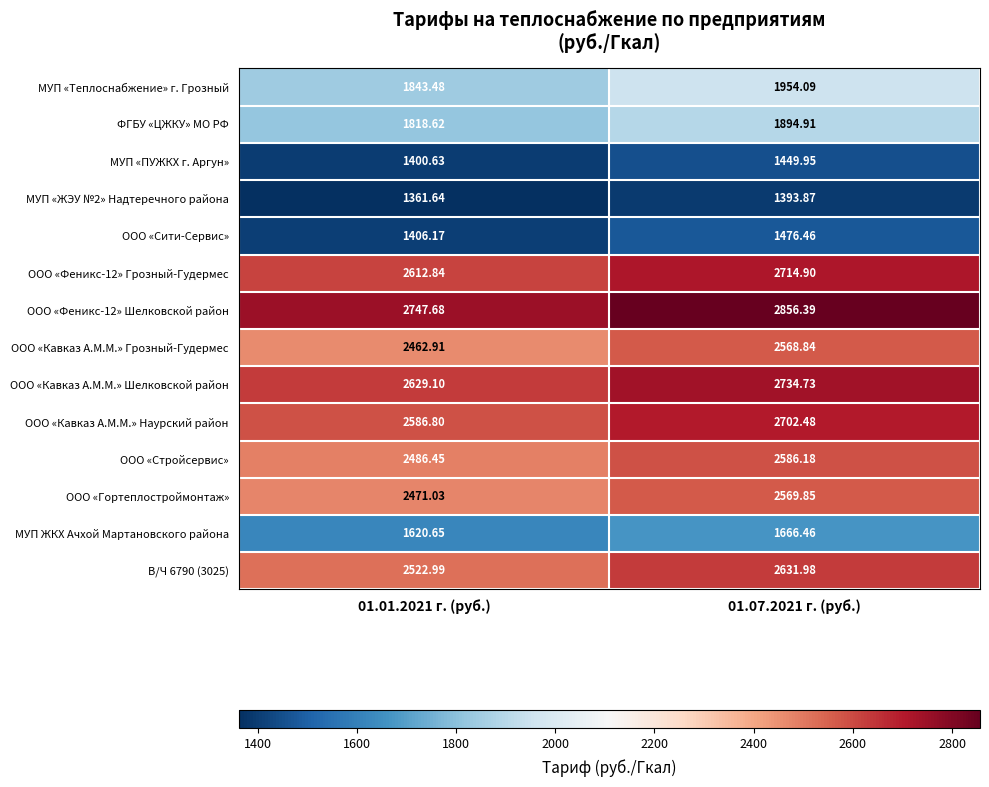

Between 01.01.2021 г. (руб.) and 01.07.2021 г. (руб.), which series saw the biggest shift?

ООО «Кавказ А.М.М.» Наурский район